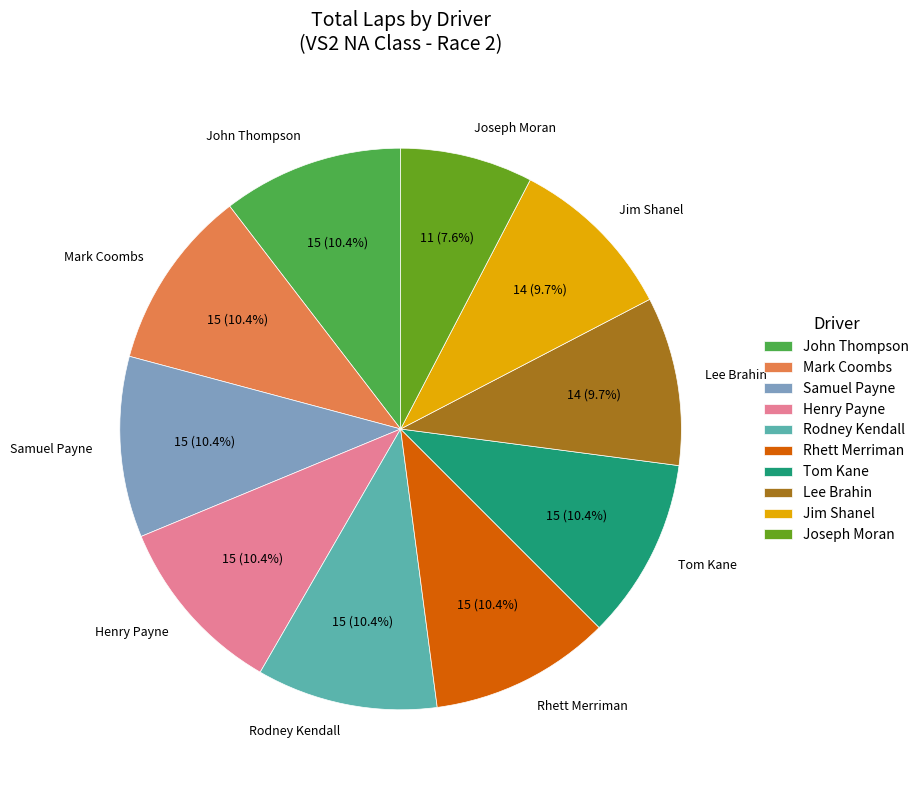

The Jim Shanel slice represents 1% of the pie. True or false?

False